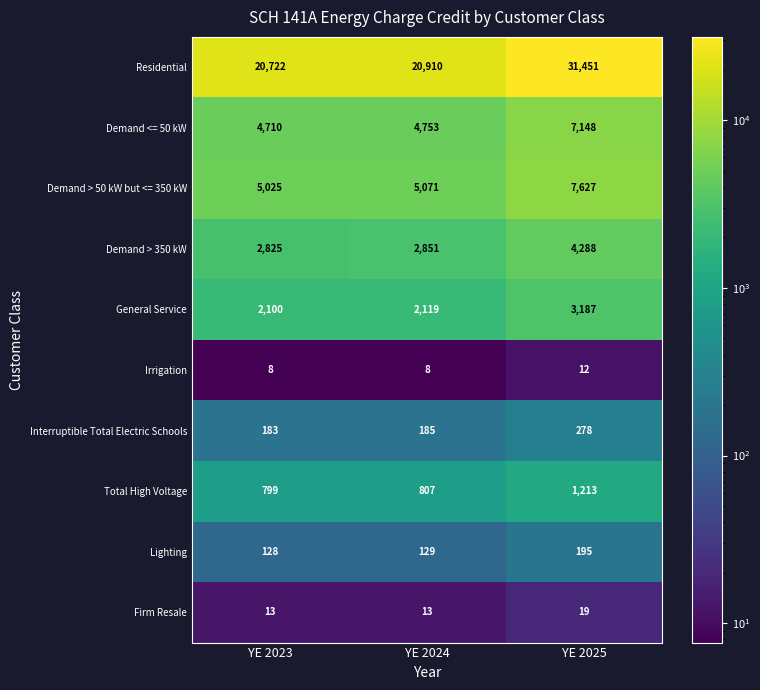

What is the sum of all Demand > 50 kW but <= 350 kW values?

17723